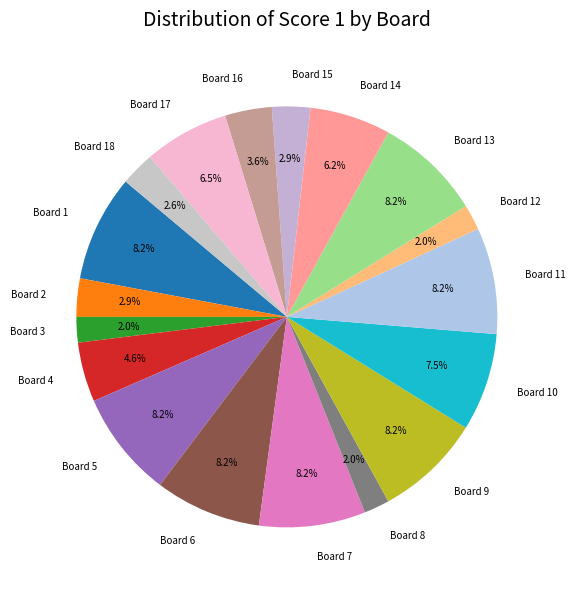

Does Board 13 account for over 50% of the chart?

No